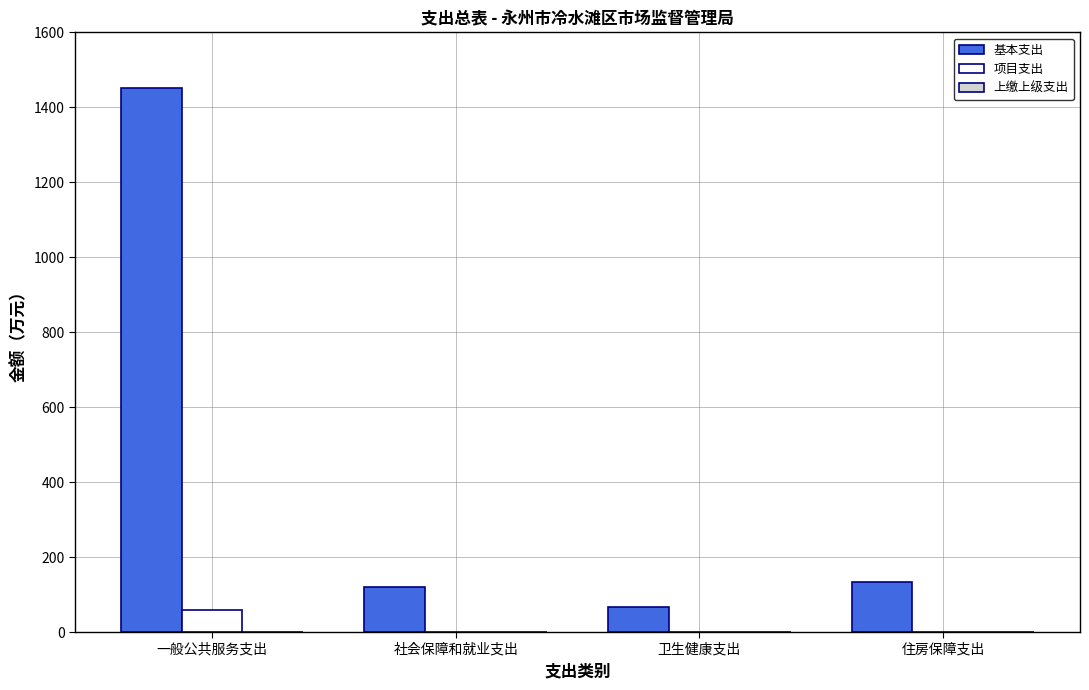

At which category does the chart reach its peak across all series?

一般公共服务支出